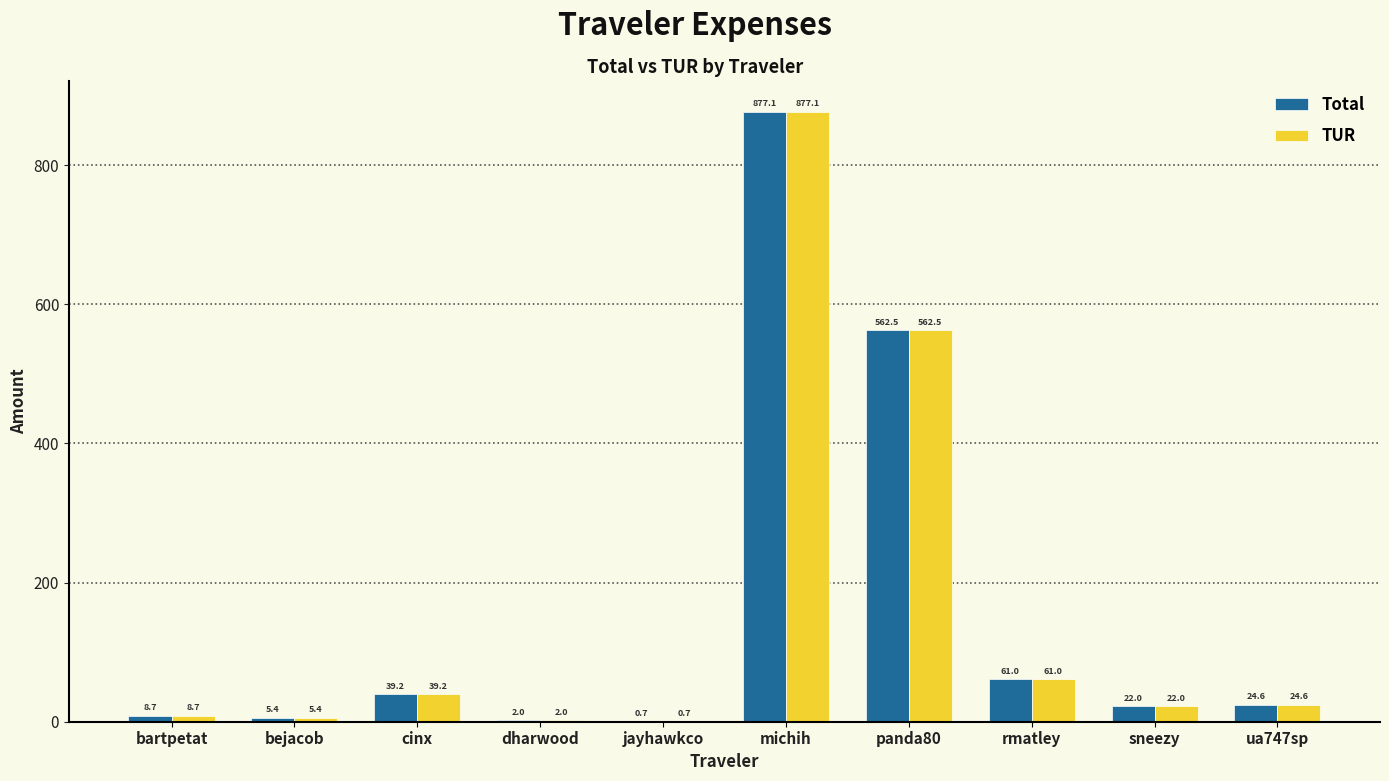

Are the bars grouped side by side (vs. stacked)?

Yes